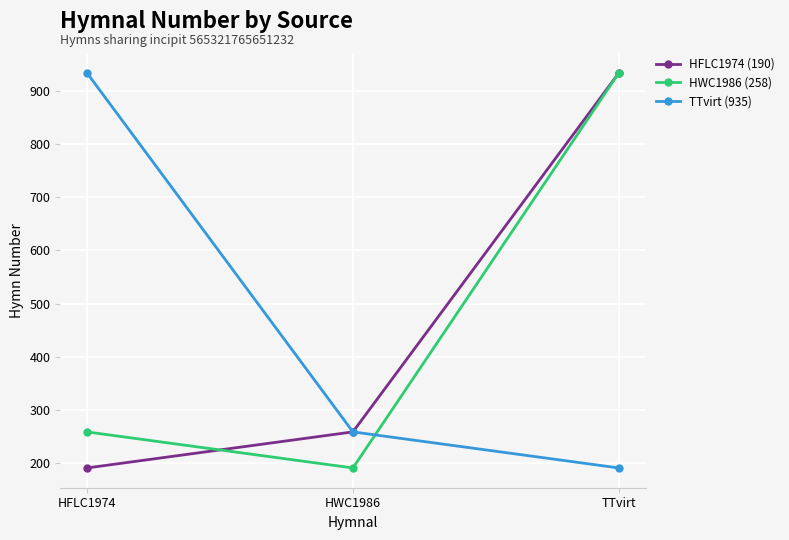

What is the value of the TTvirt (935) point at the 1st from the left?

935